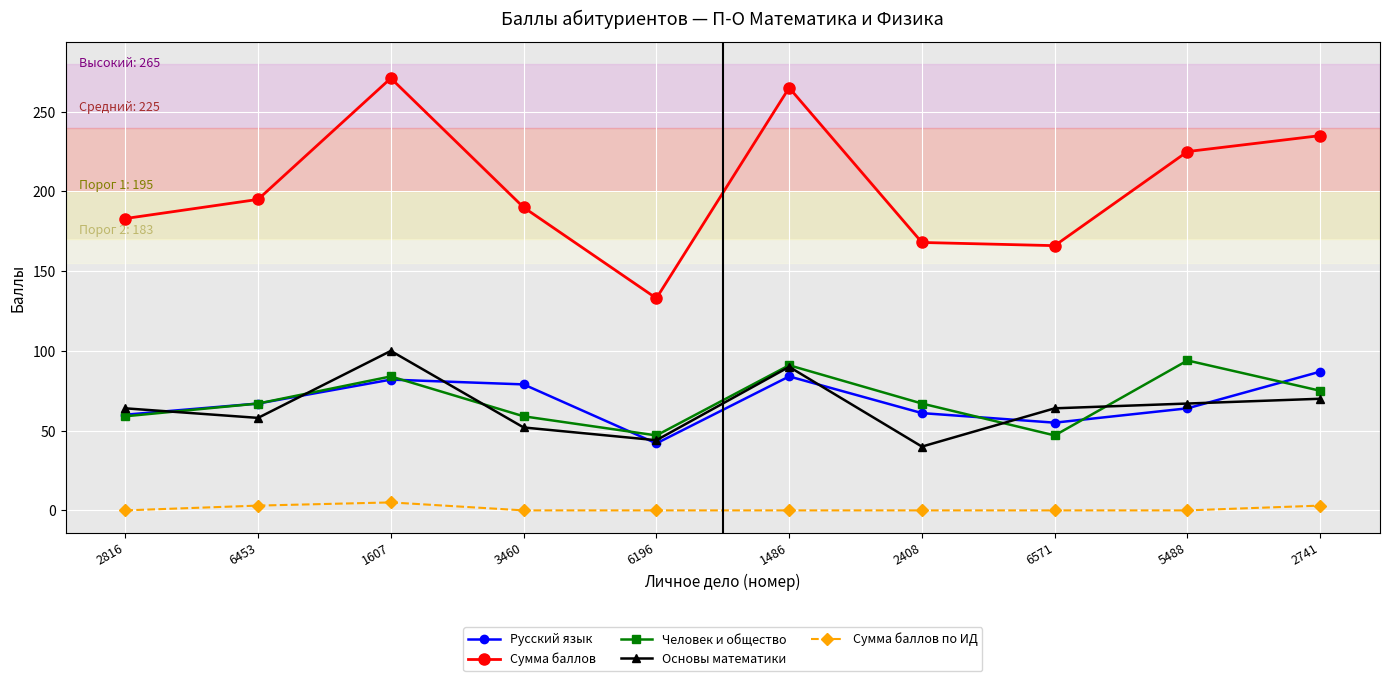

Which series has the largest total across all categories?

Сумма баллов